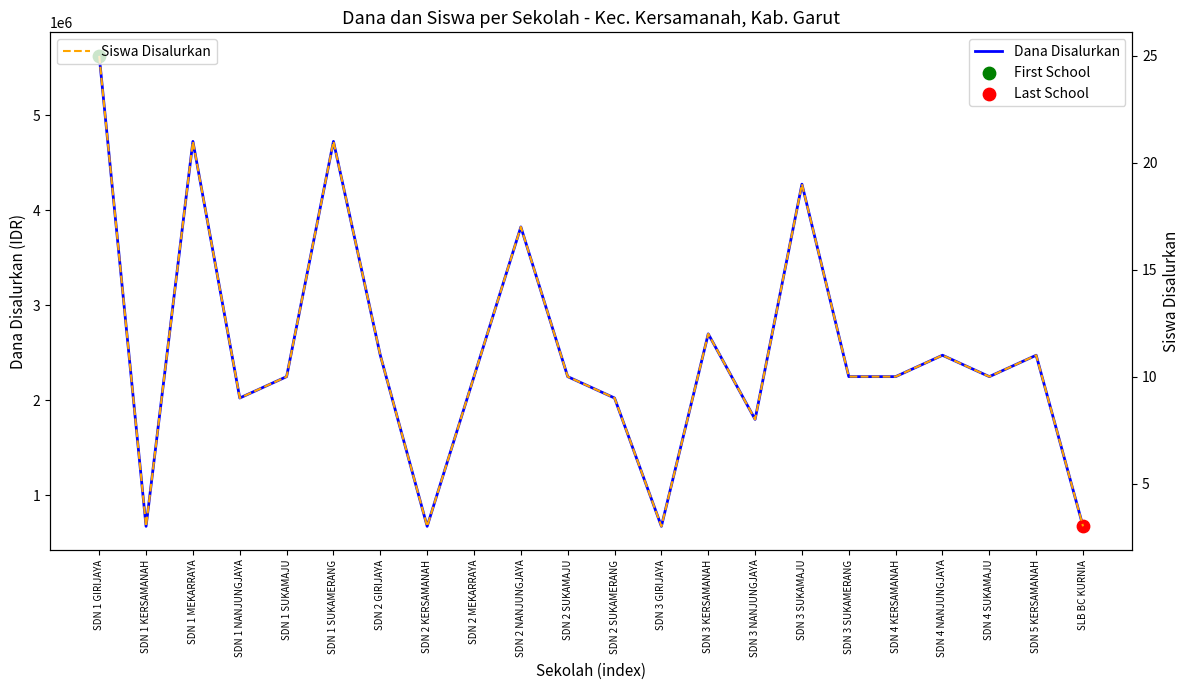

Which series contains the highest Y value?

Dana Disalurkan